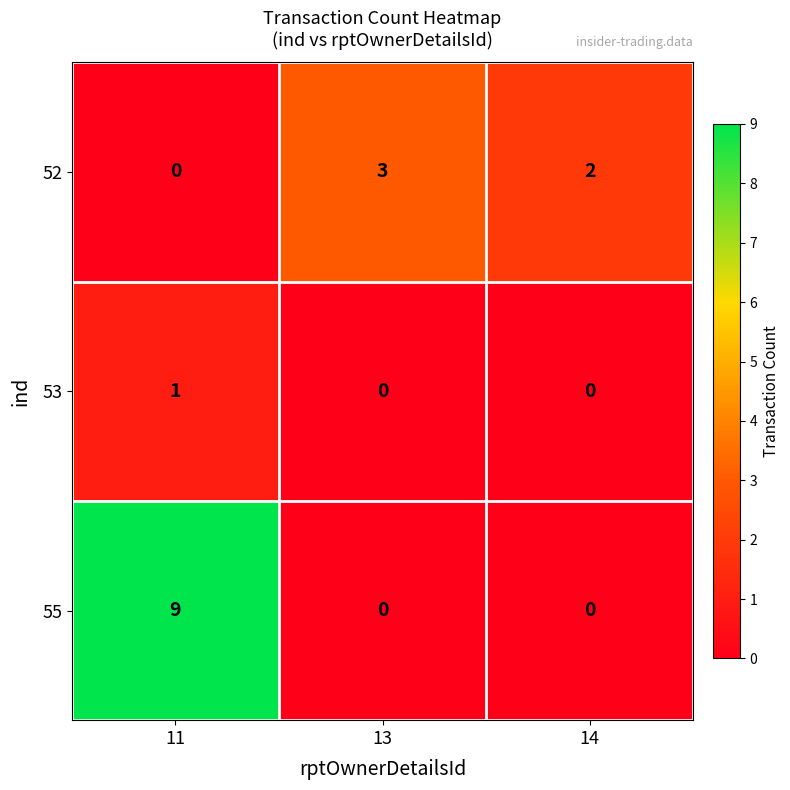

True or false: 55 has a value of 4 at 14.

False